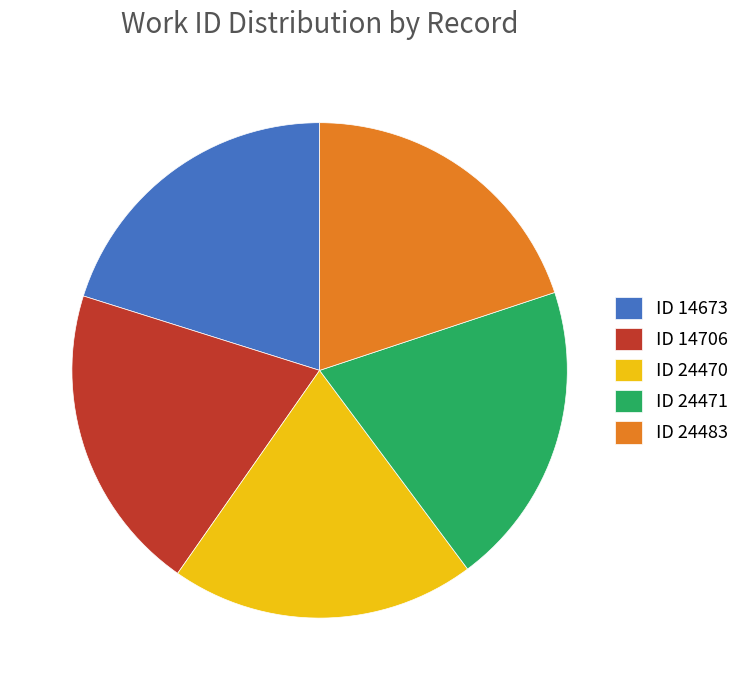

Count the number of slices in the pie.

5